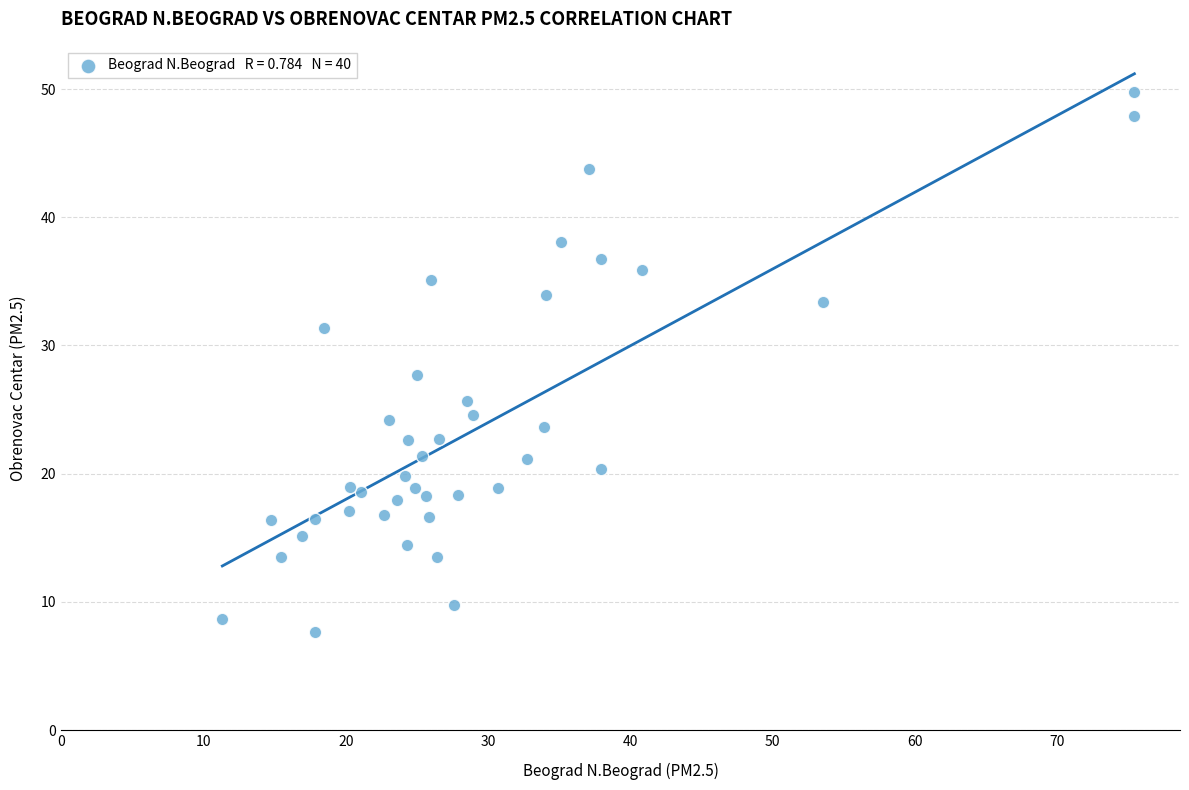

What is the range of X values (max minus min)?

64.1